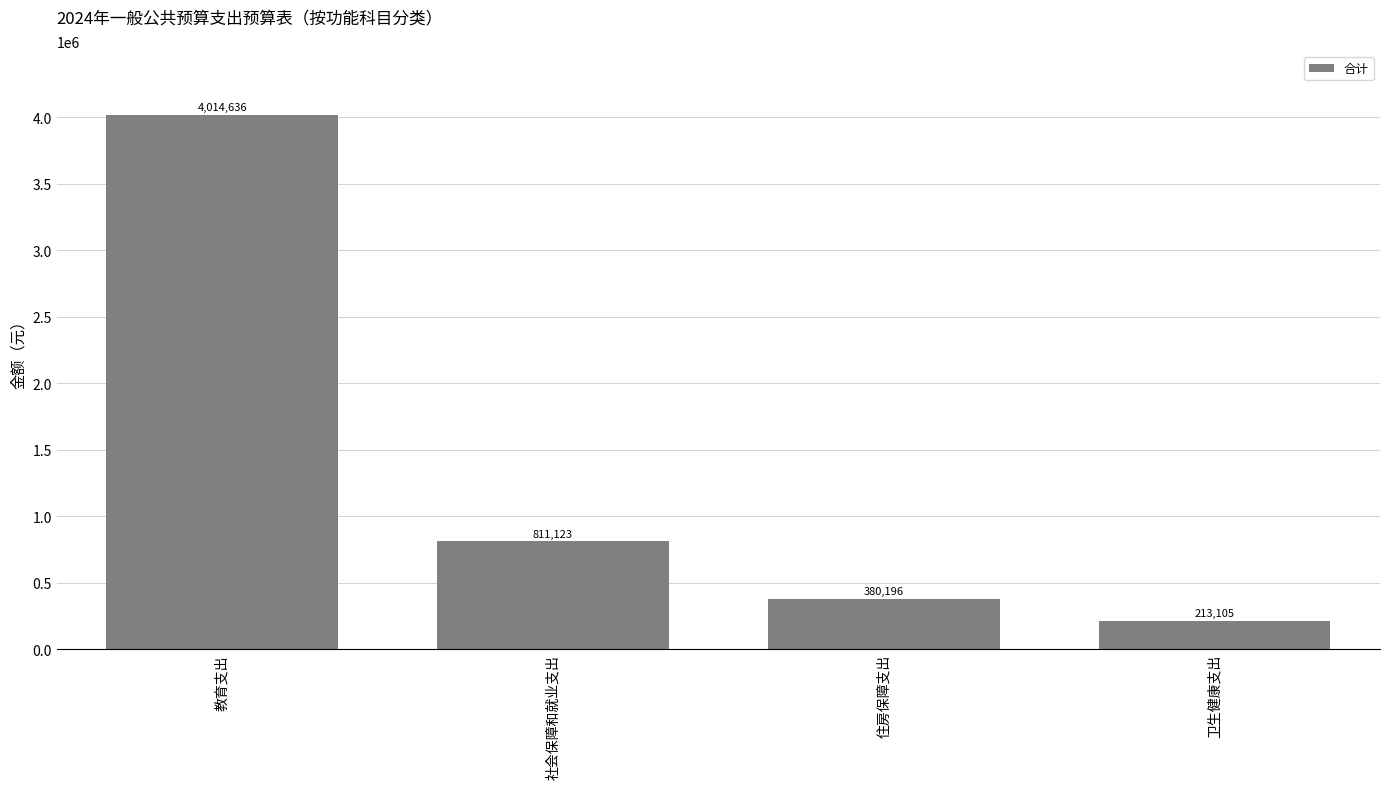

What is the label of the 1st bar from the left?

教育支出